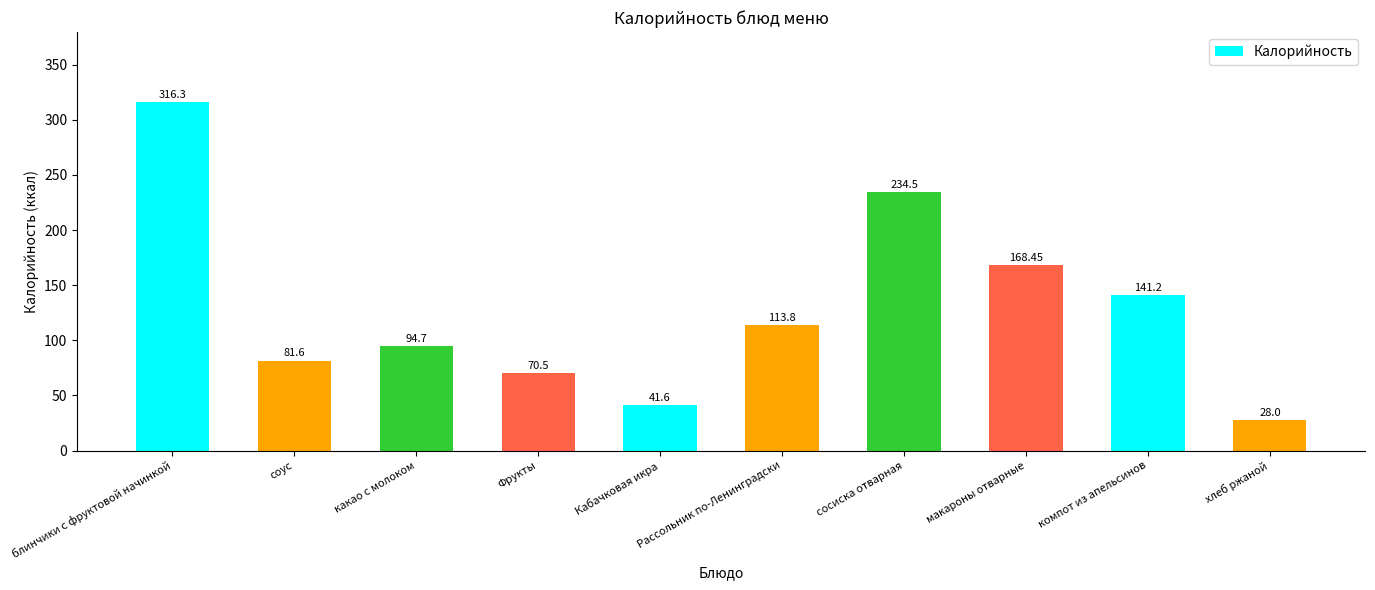

What is the change in value from Фрукты to компот из апельсинов?

+70.7